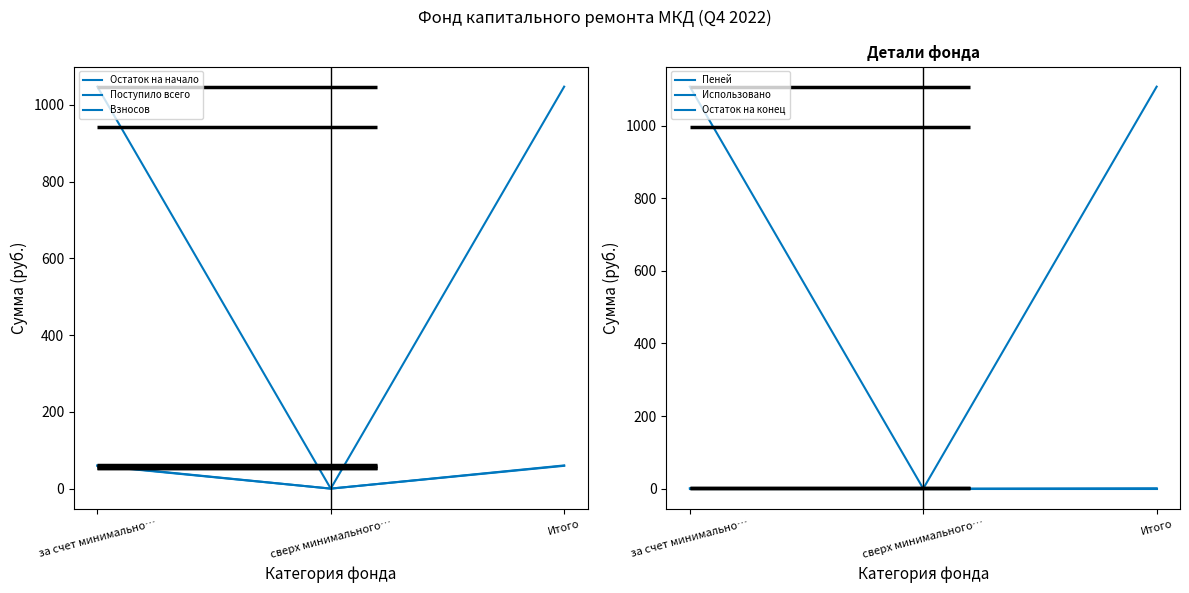

The value of Поступило всего at Итого is 19.8. True or false?

False